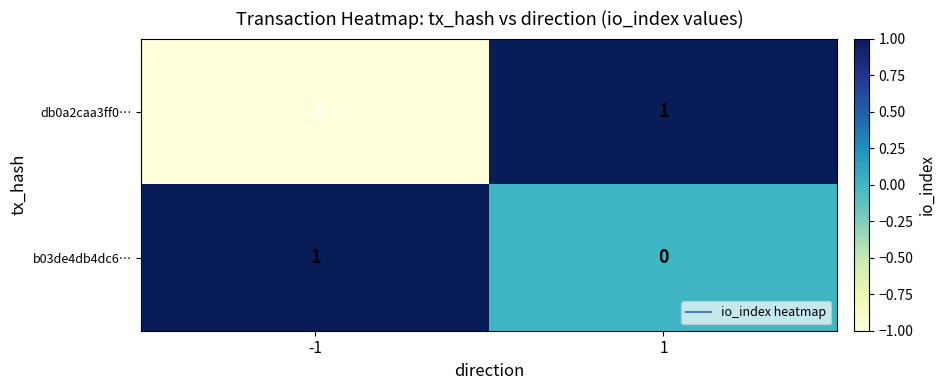

Between -1 and 1, which series saw the biggest shift?

db0a2caa3ff0…